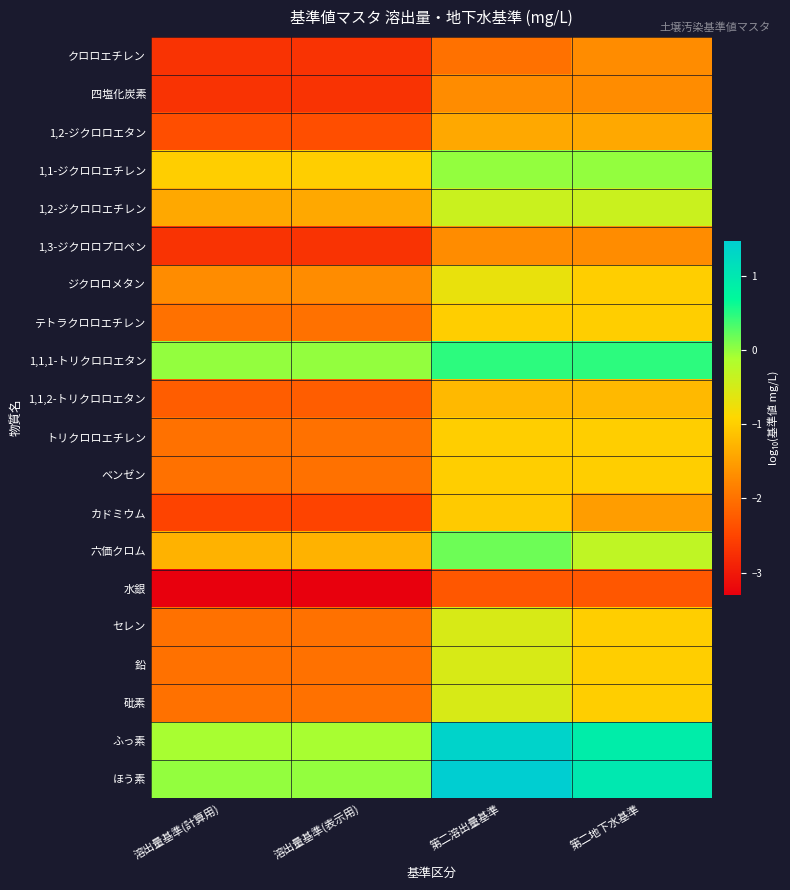

At how many categories does at least one series exceed -1?

4